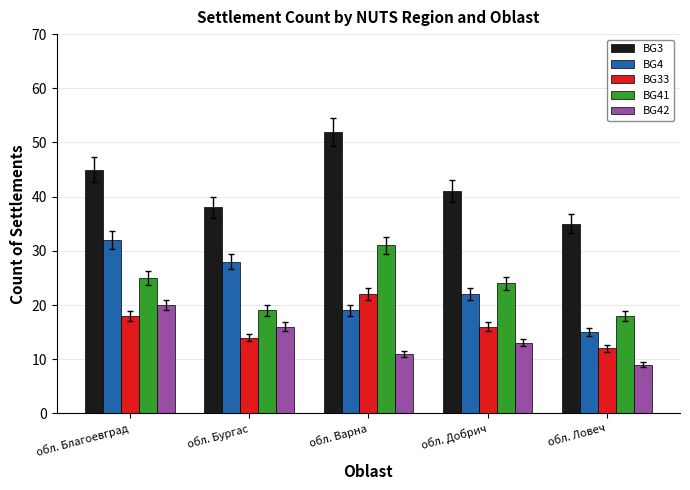

Is the value of BG41 at обл. Благоевград greater than the value of BG3 at обл. Добрич?

No